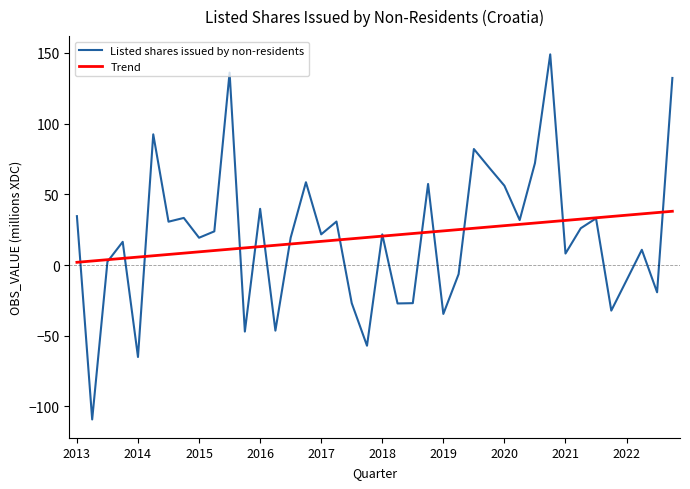

What is the greatest value displayed?

149.0